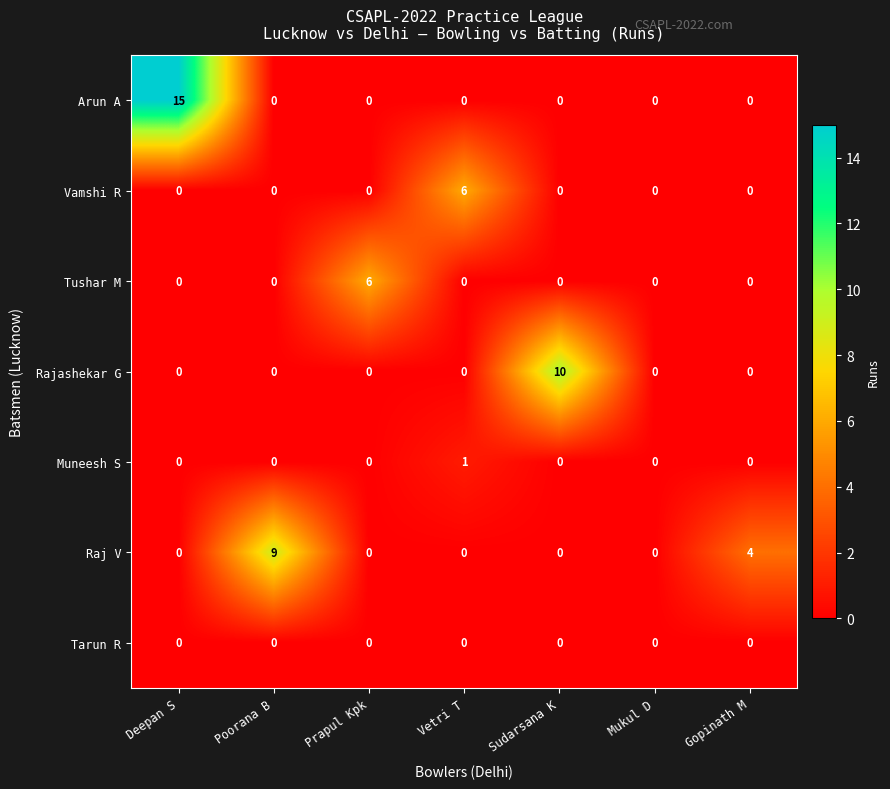

At which label is Raj V closest to 4?

Gopinath M